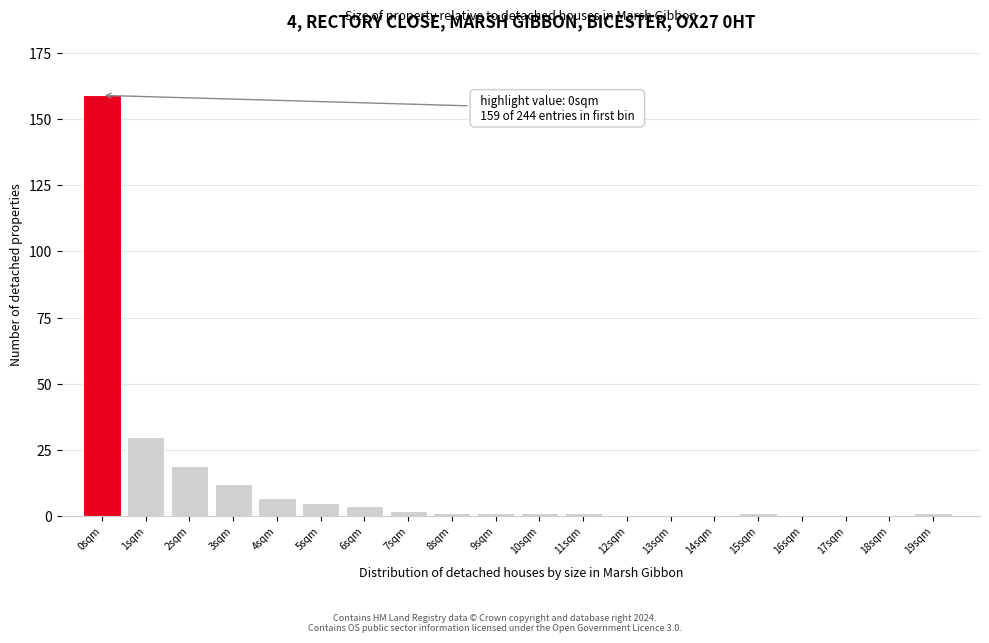

Reading left to right, transcribe all the data shown in this chart.

0sqm=159	1sqm=30	2sqm=19	3sqm=12	4sqm=7	5sqm=5	6sqm=4	7sqm=2	8sqm=1	9sqm=1	10sqm=1	11sqm=1	12sqm=0	13sqm=0	14sqm=0	15sqm=1	16sqm=0	17sqm=0	18sqm=0	19sqm=1